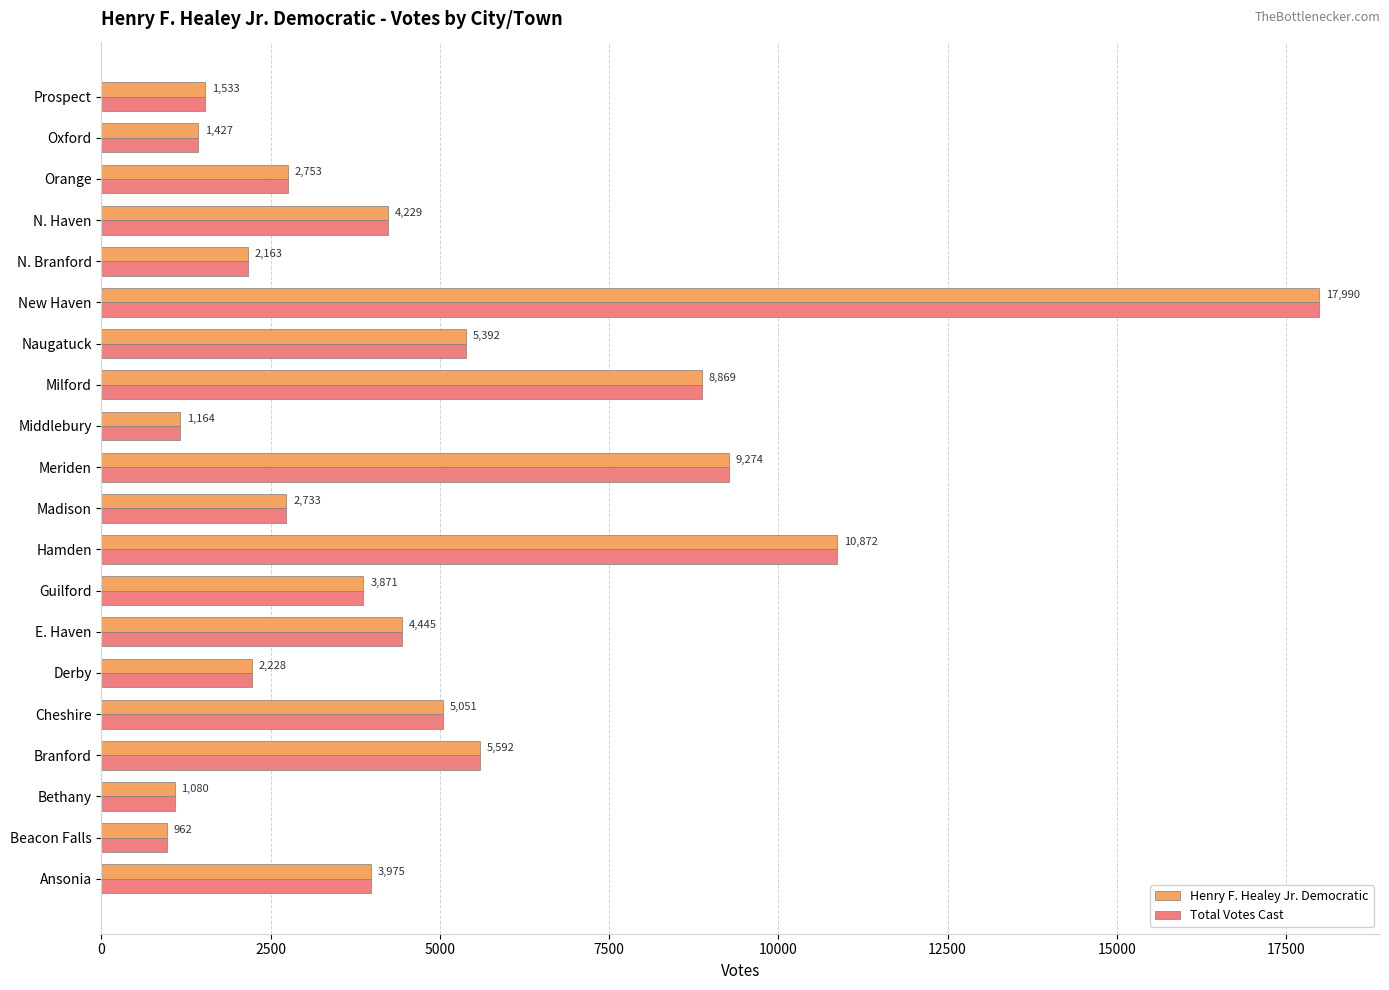

At which label does Henry F. Healey Jr. Democratic reach its minimum?

Beacon Falls